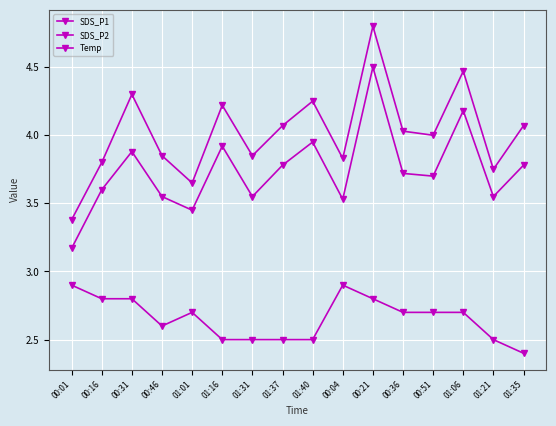

Does the chart have visible grid lines?

Yes